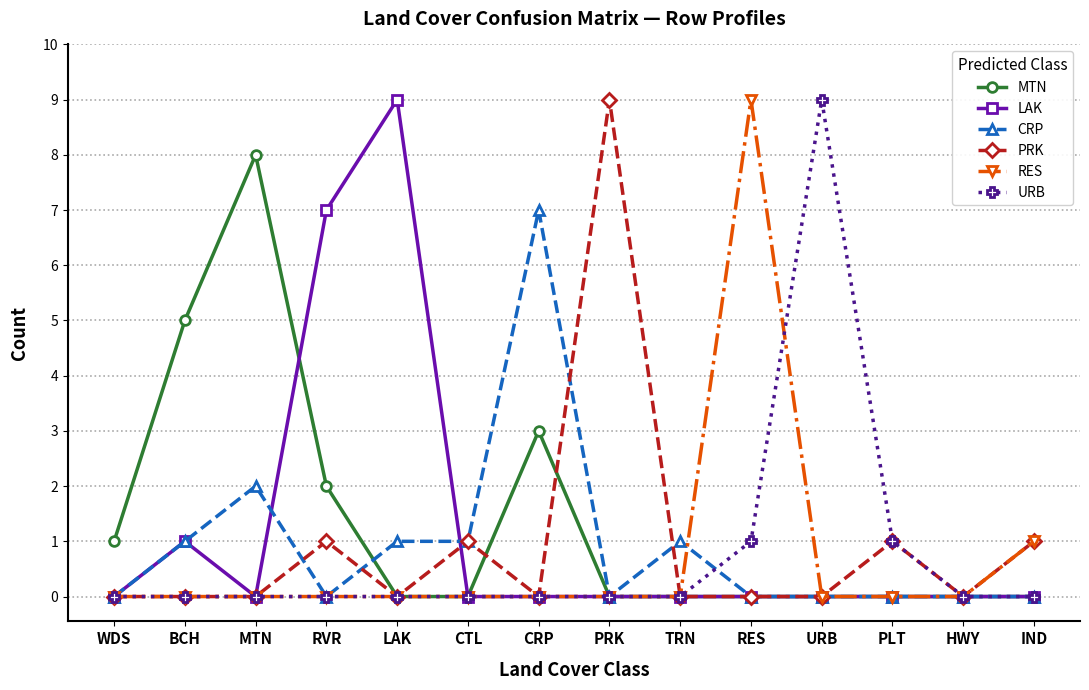

What is the total value across all series at BCH?

7